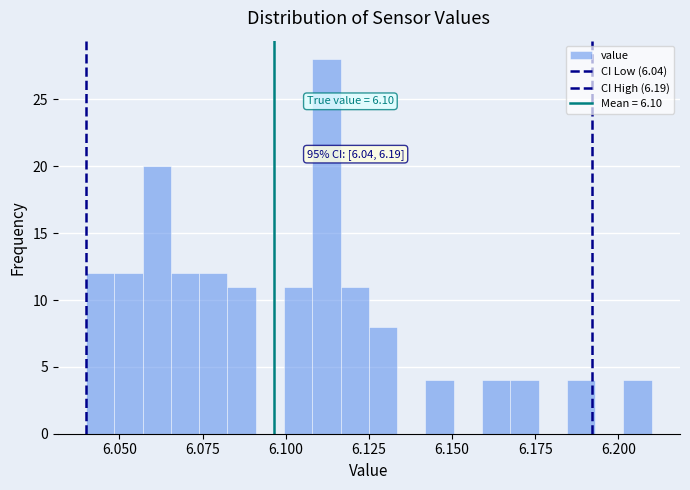

Around what value on the x-axis is the tallest bar? Give the approximate position of its centre, as read against the axis.

6.110